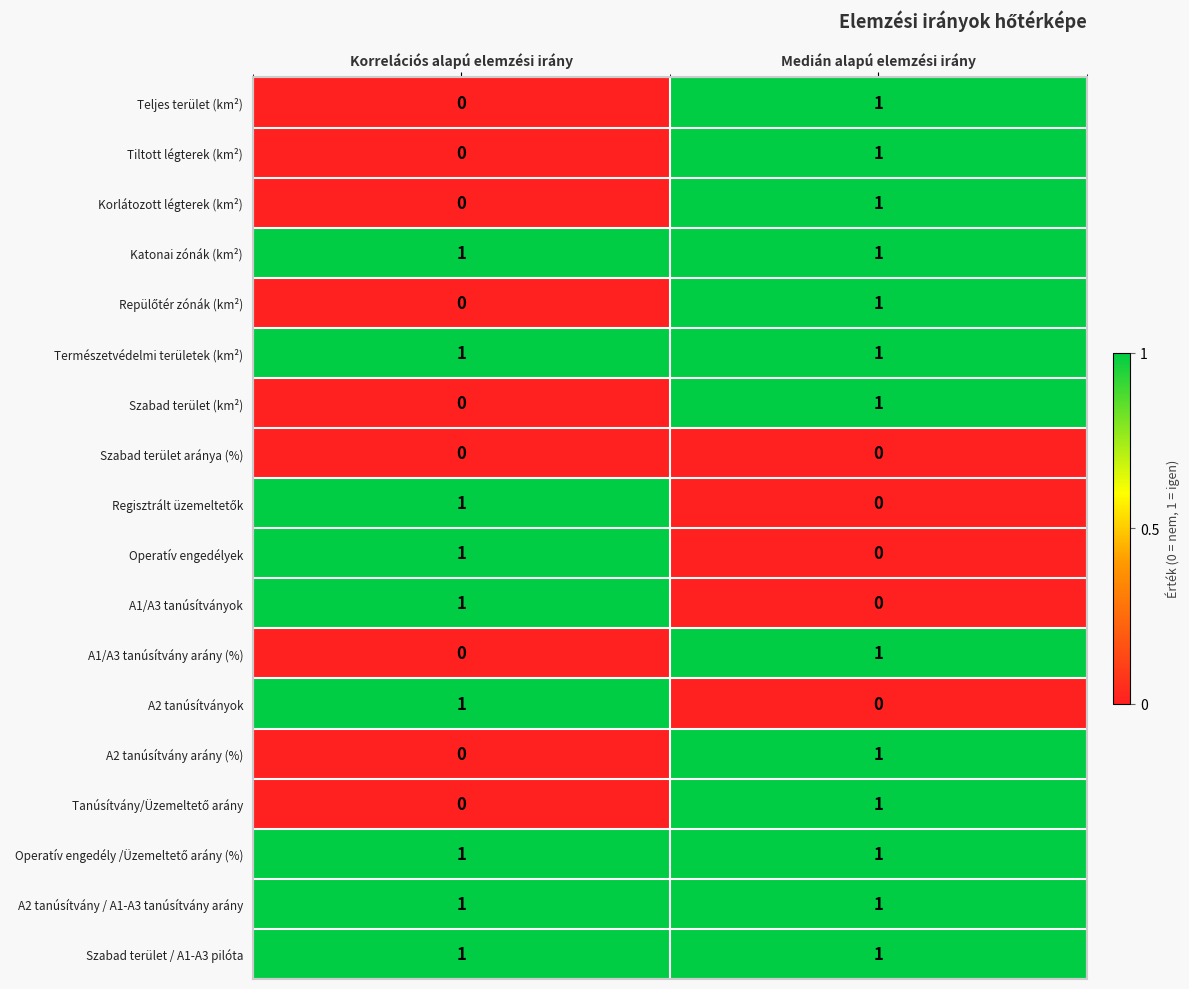

Where is A1/A3 tanúsítvány arány (%) nearest to the value 0?

Korrelációs alapú elemzési irány